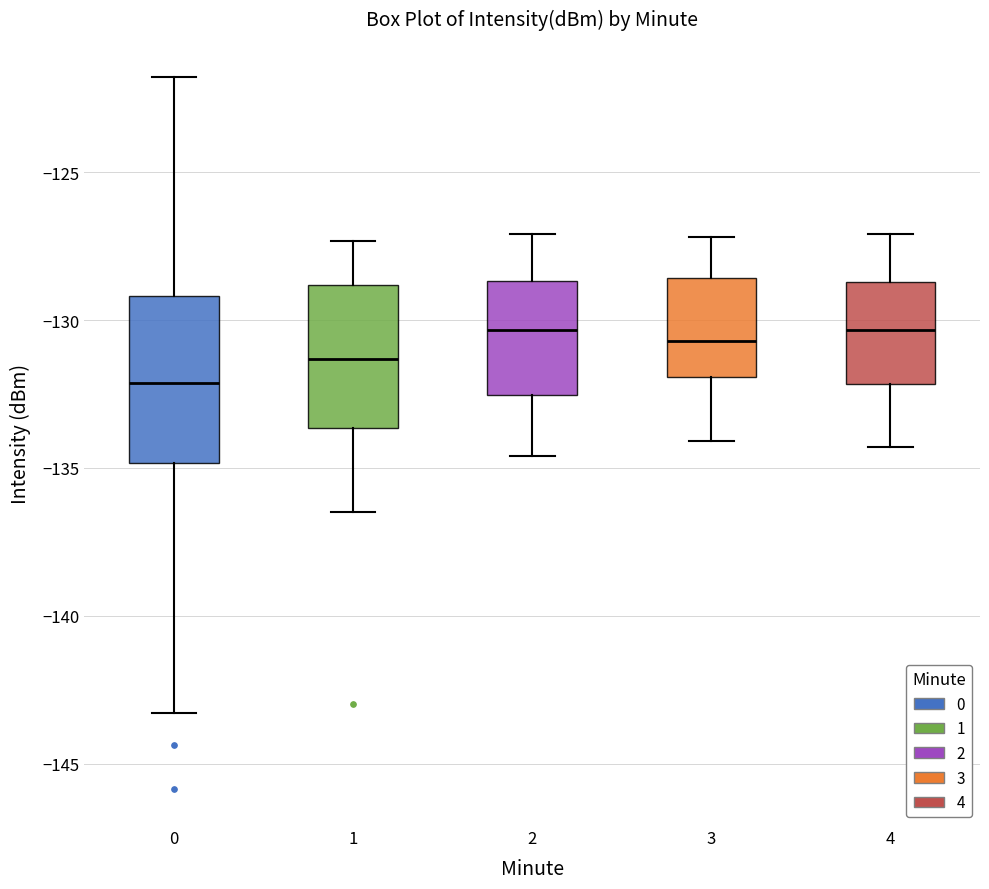

Which box has the lowest median line?

0